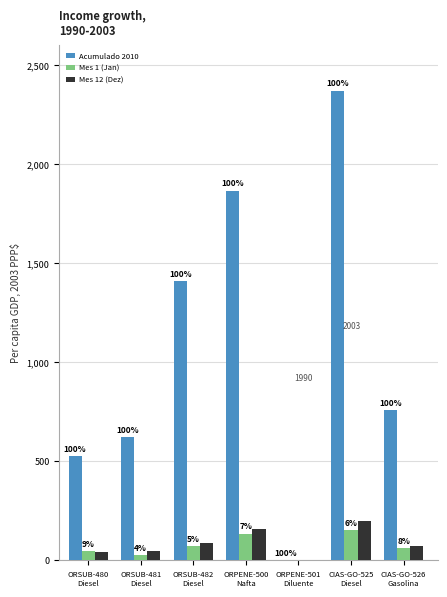

What is the difference between the highest and lowest values at ORSUB-482
Diesel?

1335333